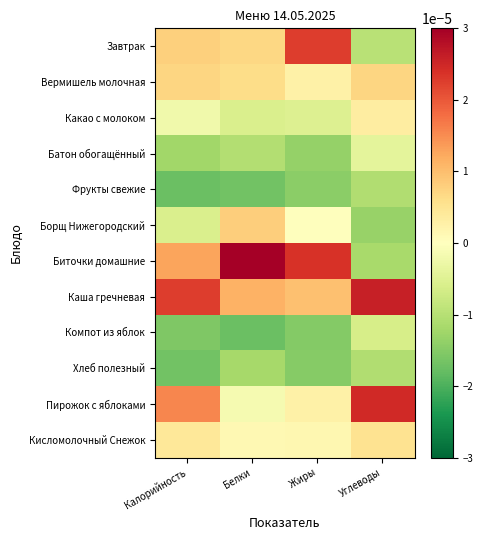

Which label corresponds to the smallest value in the chart?

Белки